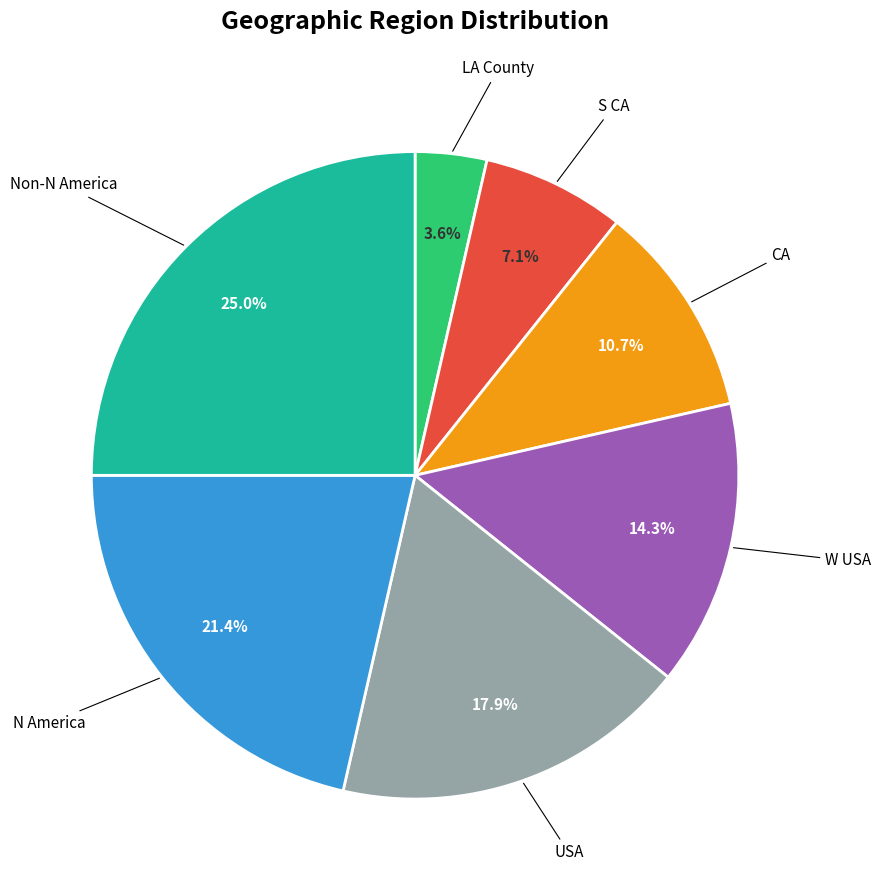

Does any single category account for the majority?

No